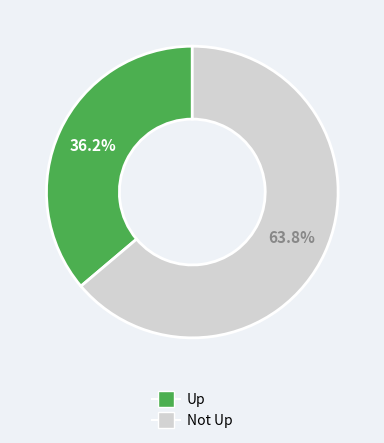

Is there any slice that represents more than half of the pie?

Yes